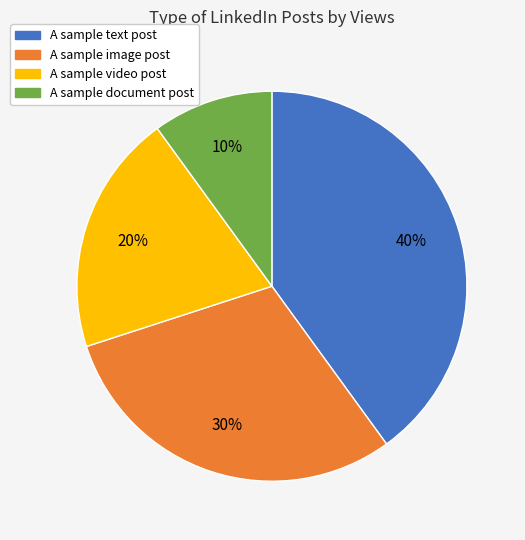

Do A sample image post and A sample text post together represent more than half of the pie?

Yes